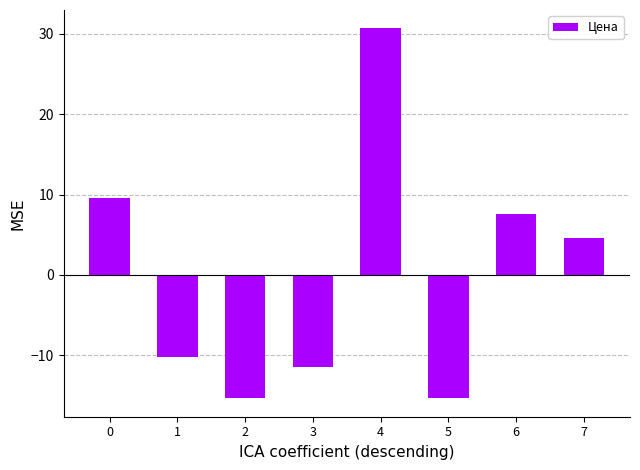

Is it true that the value at 6 is 7.6?

True